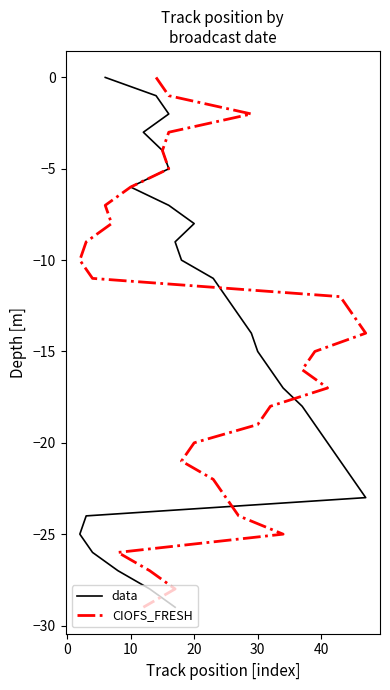

True or false: CIOFS_FRESH has a value of -13 at 27.

False